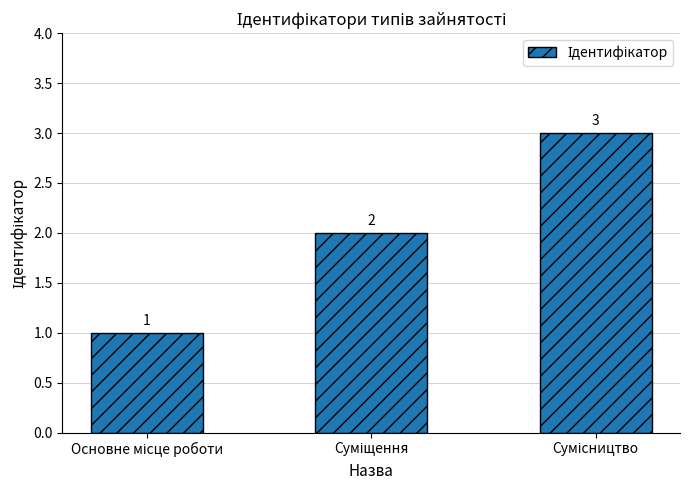

What is the value of the 3rd bar from the left?

3